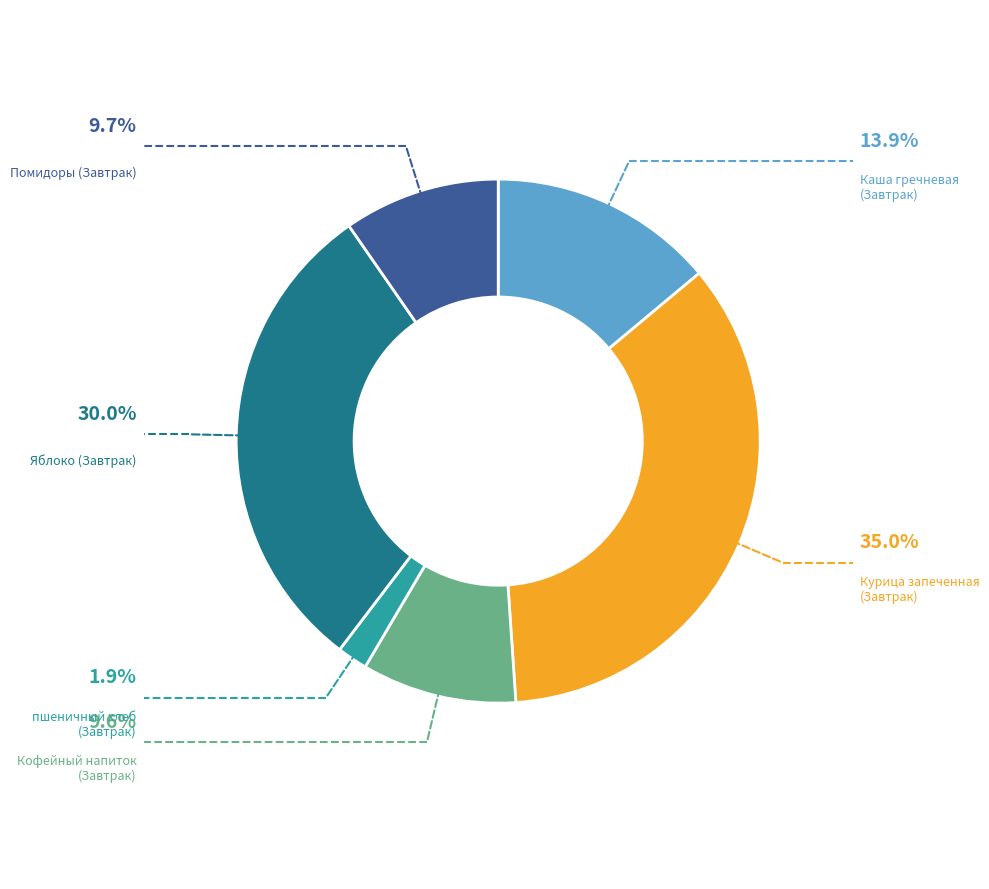

What percentage do Каша гречневая (Завтрак) and Помидоры (Завтрак) together represent?

23.6%